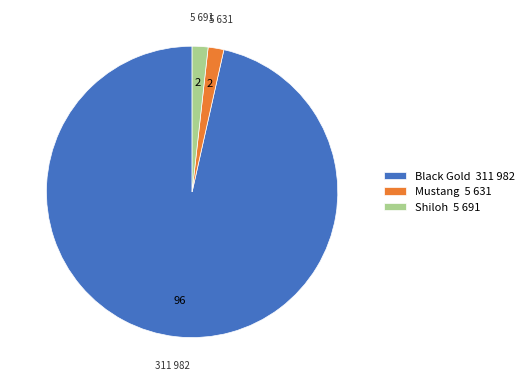

Is Mustang 5 631 the majority of the pie?

No